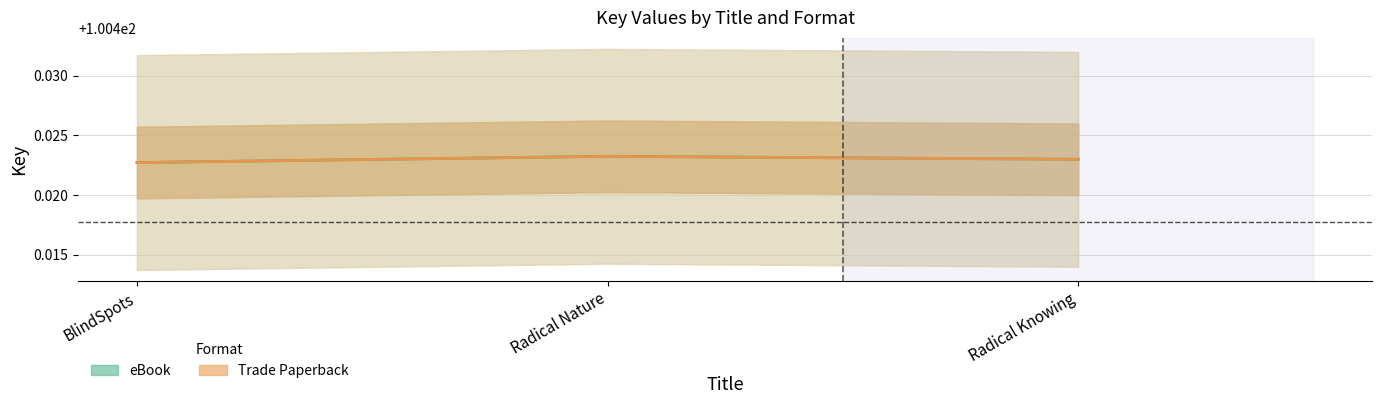

What position from the right is BlindSpots?

3